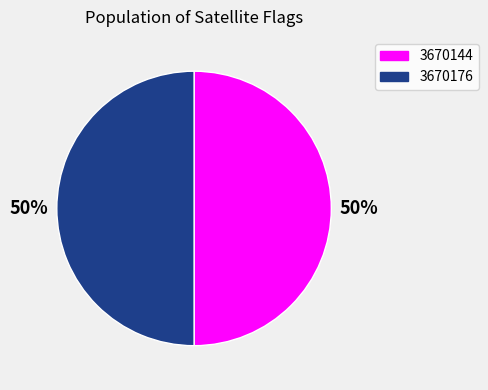

Approximately how many times larger is the value at 3670144 compared to 3670176?

1.0